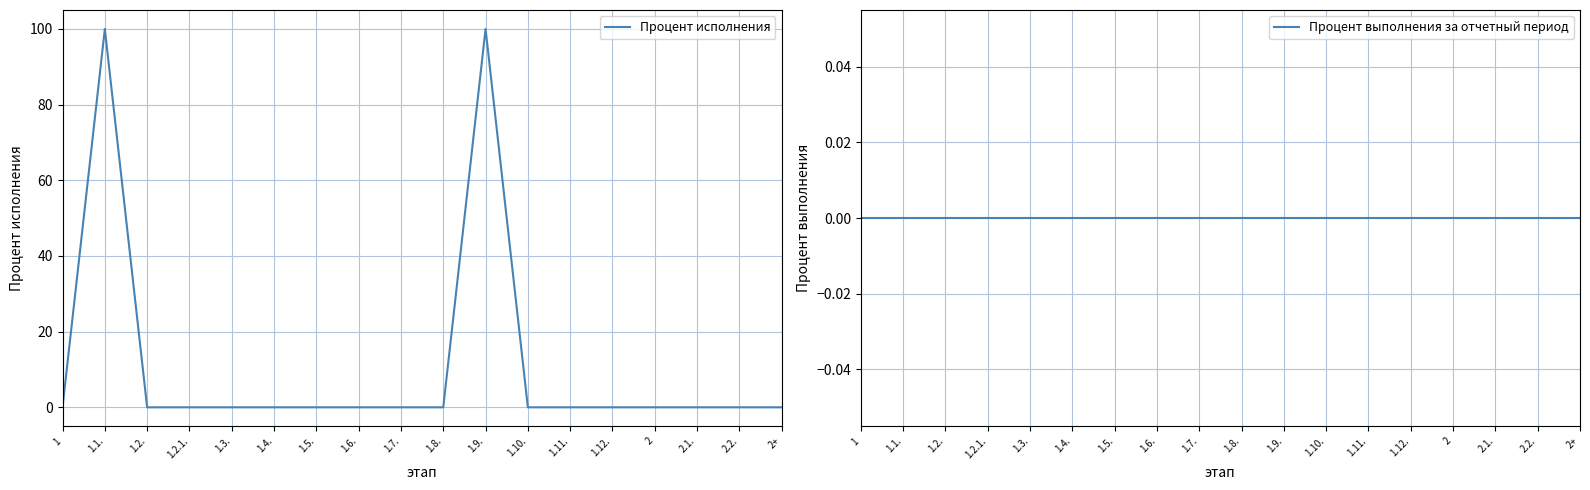

Reading left to right, extract all data points from this chart.

Процент исполнения: 1=0	1.1.=100	1.2.=0	1.2.1.=0	1.3.=0	1.4.=0	1.5.=0	1.6.=0	1.7.=0	1.8.=0	1.9.=100	1.10.=0	1.11.=0	1.12.=0	2=0	2.1.=0	2.2.=0	2+=0
Процент выполнения за отчетный период: 1=0	1.1.=0	1.2.=0	1.2.1.=0	1.3.=0	1.4.=0	1.5.=0	1.6.=0	1.7.=0	1.8.=0	1.9.=0	1.10.=0	1.11.=0	1.12.=0	2=0	2.1.=0	2.2.=0	2+=0